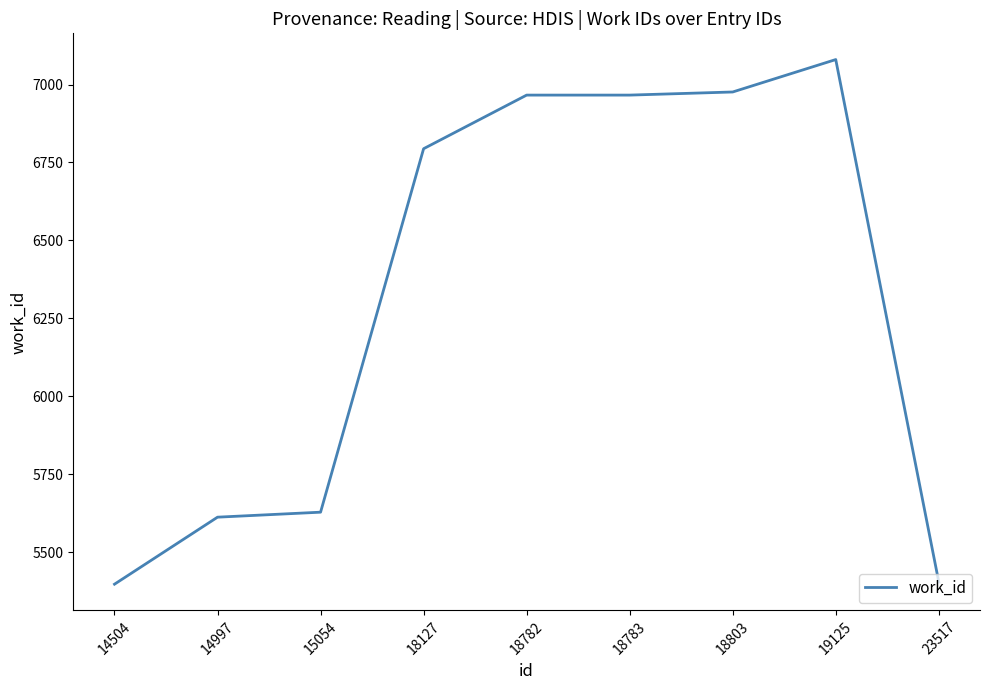

True or false: the data shows 11114 at 18783.

False